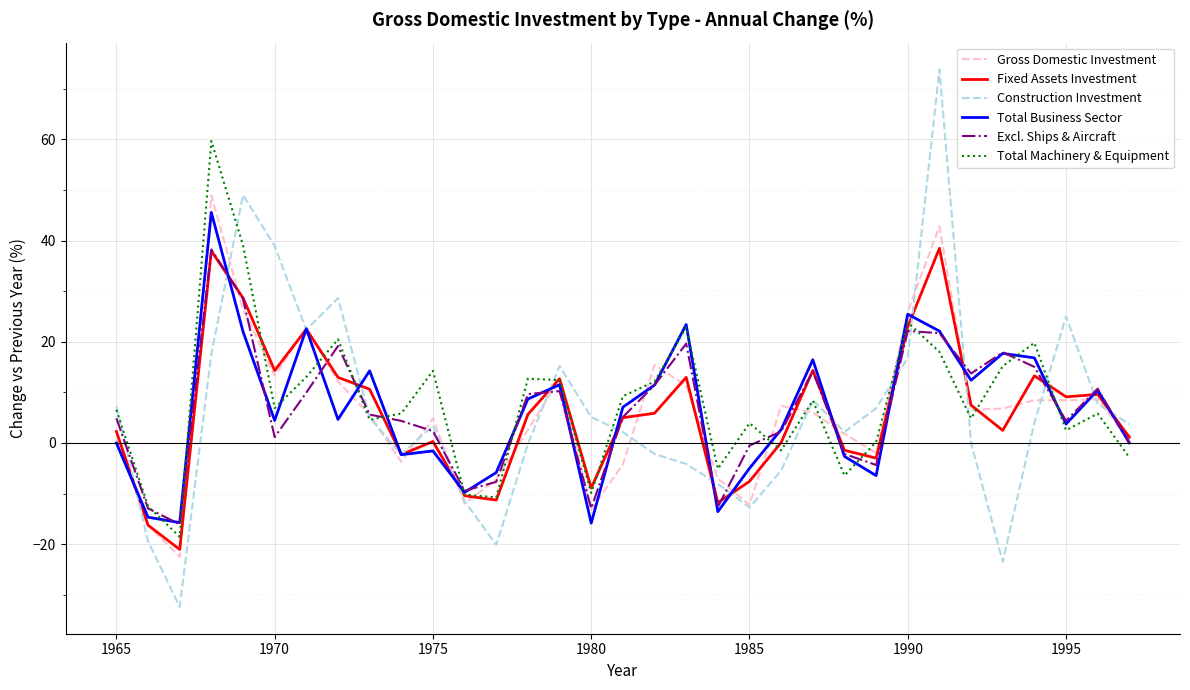

What is the greatest value displayed?

73.8